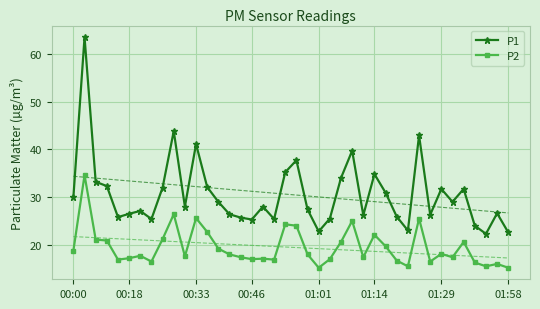

Reading right to left, what are all the values shown in this chart?

P1: 22.6	26.6	22.3	24.0	31.7	29.0	31.7	26.3	42.9	23.0	25.9	30.9	34.8	26.2	39.7	34.0	25.5	22.8	27.4	37.7	35.2	25.4	28.0	25.3	25.7	26.4	29.0	32.1	41.1	28.0	43.8	32.0	25.4	27.1	26.5	25.8	32.3	33.2	63.5	30.0
P2: 15.2	16.0	15.5	16.3	20.6	17.4	18.1	16.5	25.5	15.5	16.7	19.7	22.1	17.4	25.0	20.6	17.0	15.2	18.0	24.0	24.3	16.9	17.1	17.0	17.4	18.0	19.2	22.7	25.6	17.6	26.4	21.2	16.5	17.7	17.2	16.9	20.9	21.1	34.6	18.8